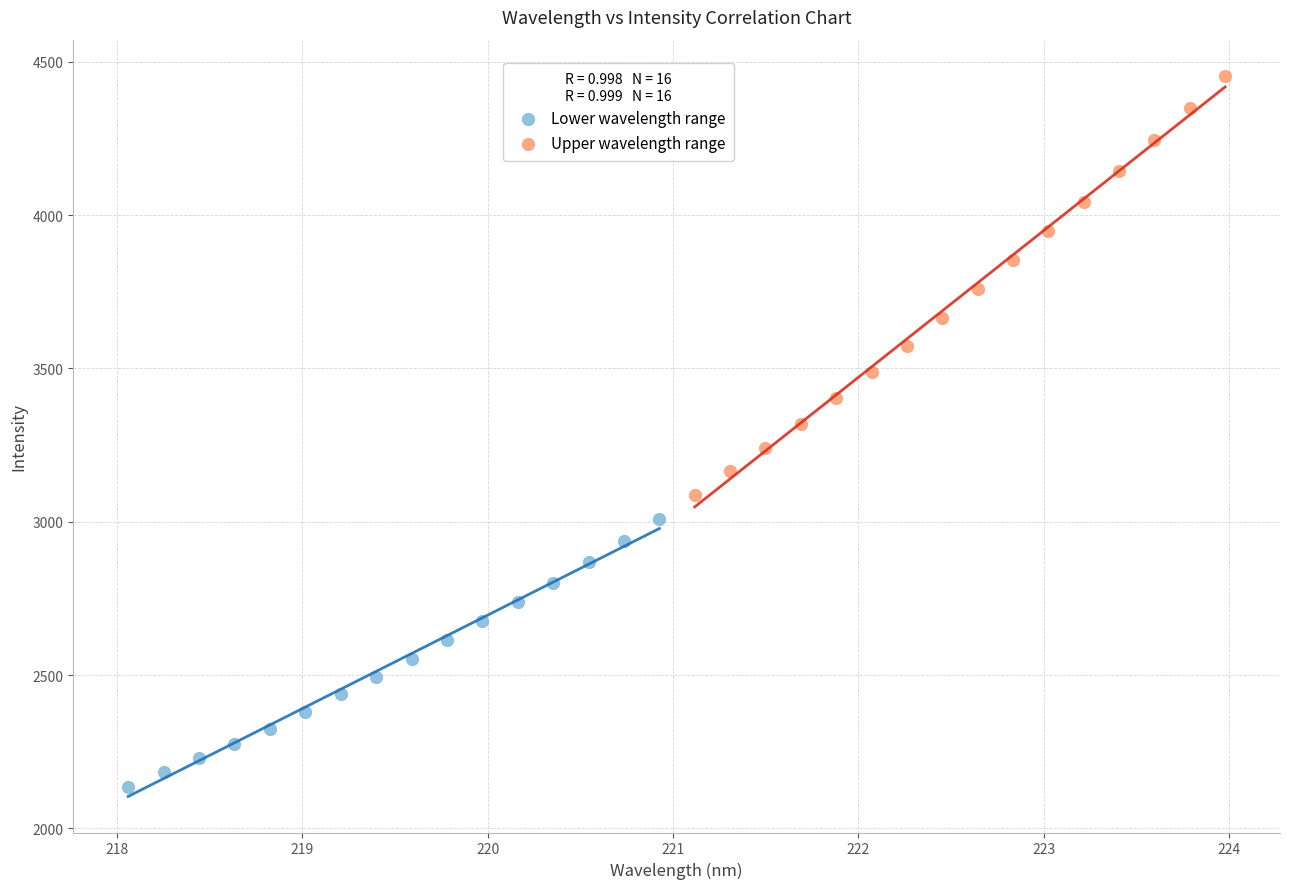

Which series reaches the maximum Y coordinate?

Upper wavelength range